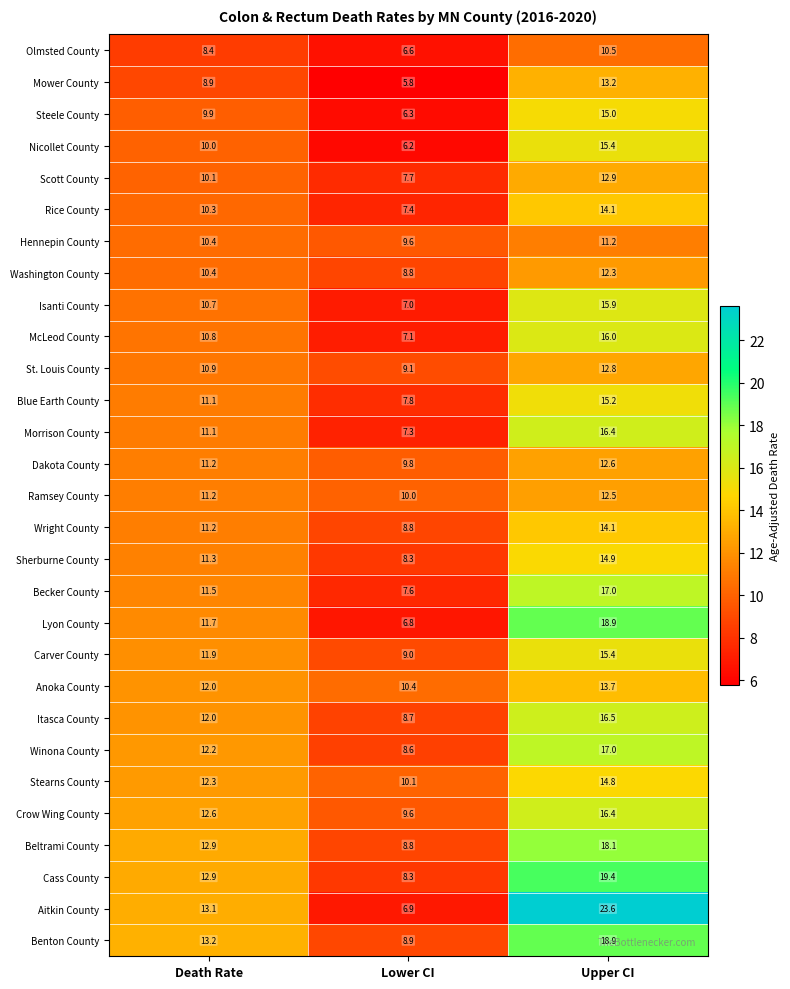

List the labels in order of Aitkin County value, largest first.

Upper CI, Death Rate, Lower CI